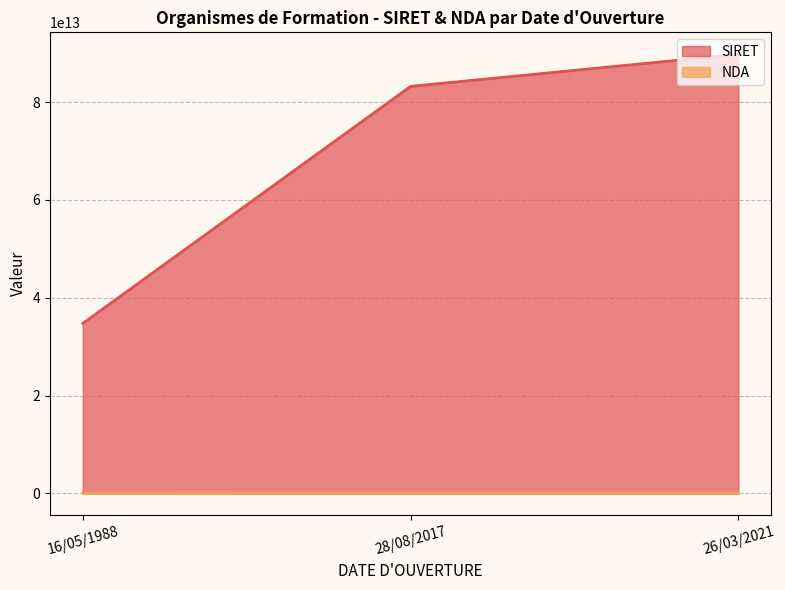

What is the spread (max minus min) of values at 28/08/2017?

83211358902441